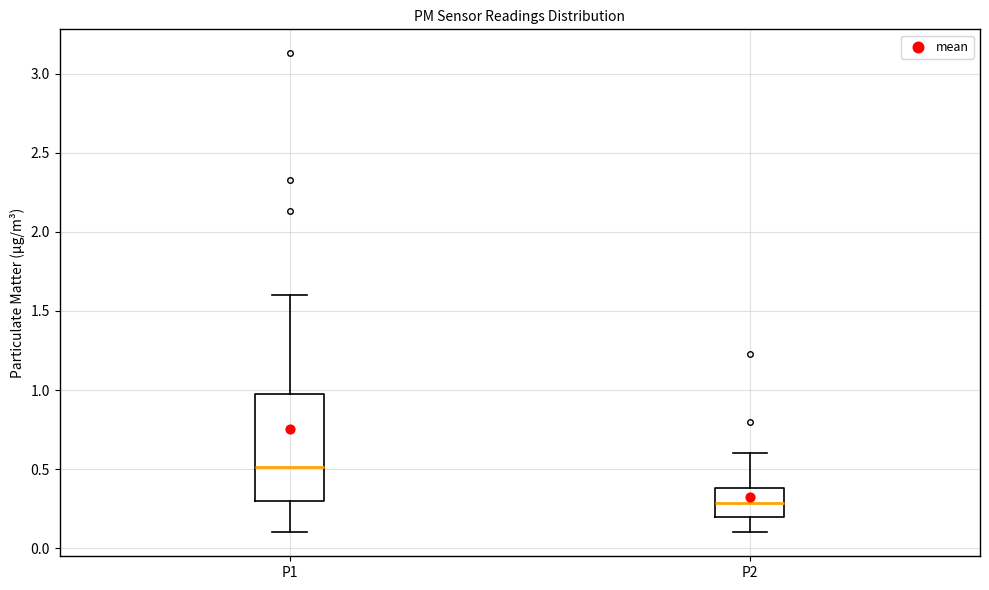

Reading left to right, transcribe this box plot: for each box, give where its median line is, the range the box spans, and where its two whiskers end, as read against the y-axis. The values are not printed on the chart, so give them approximately, as read against the axis.

P1: median 0.5, box 0.3 to 1.0, whiskers 0.1 to 1.6
P2: median 0.3, box 0.2 to 0.4, whiskers 0.1 to 0.6